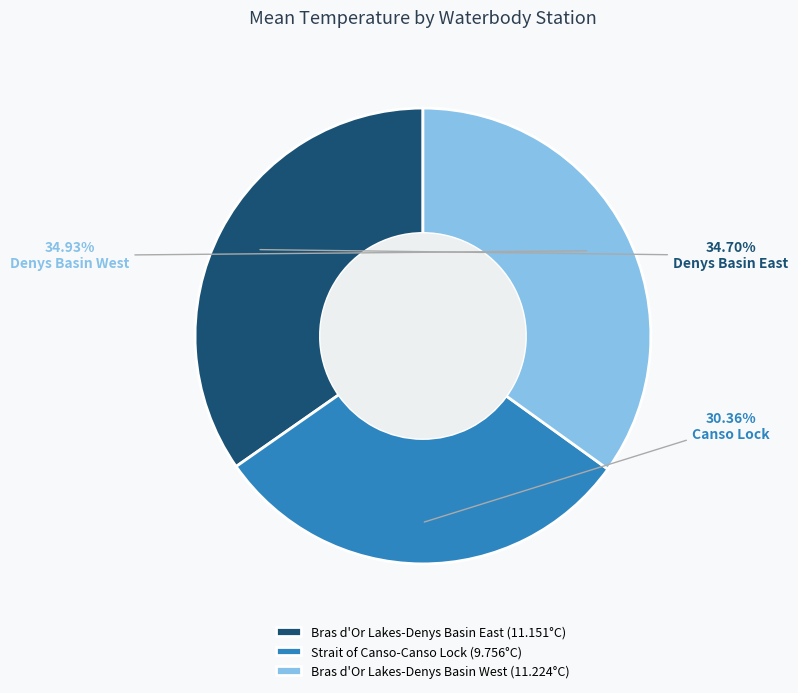

What is the ratio of the value at Bras d'Or Lakes-Denys Basin West to the value at Bras d'Or Lakes-Denys Basin East?

1.0